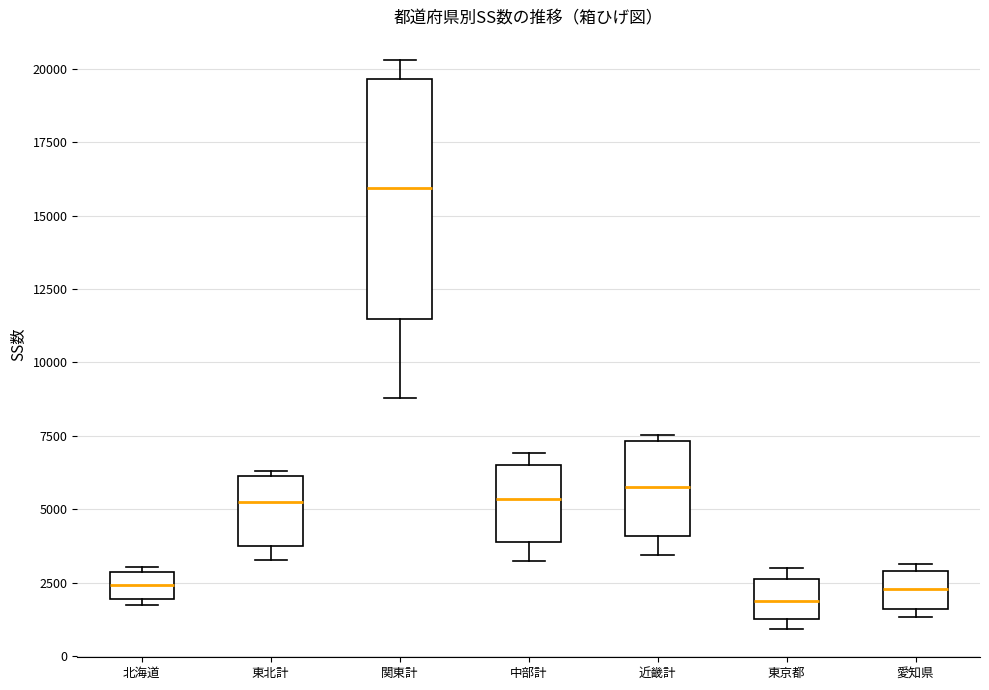

Comparing the boxes themselves (not the whiskers), which one is the tallest?

関東計